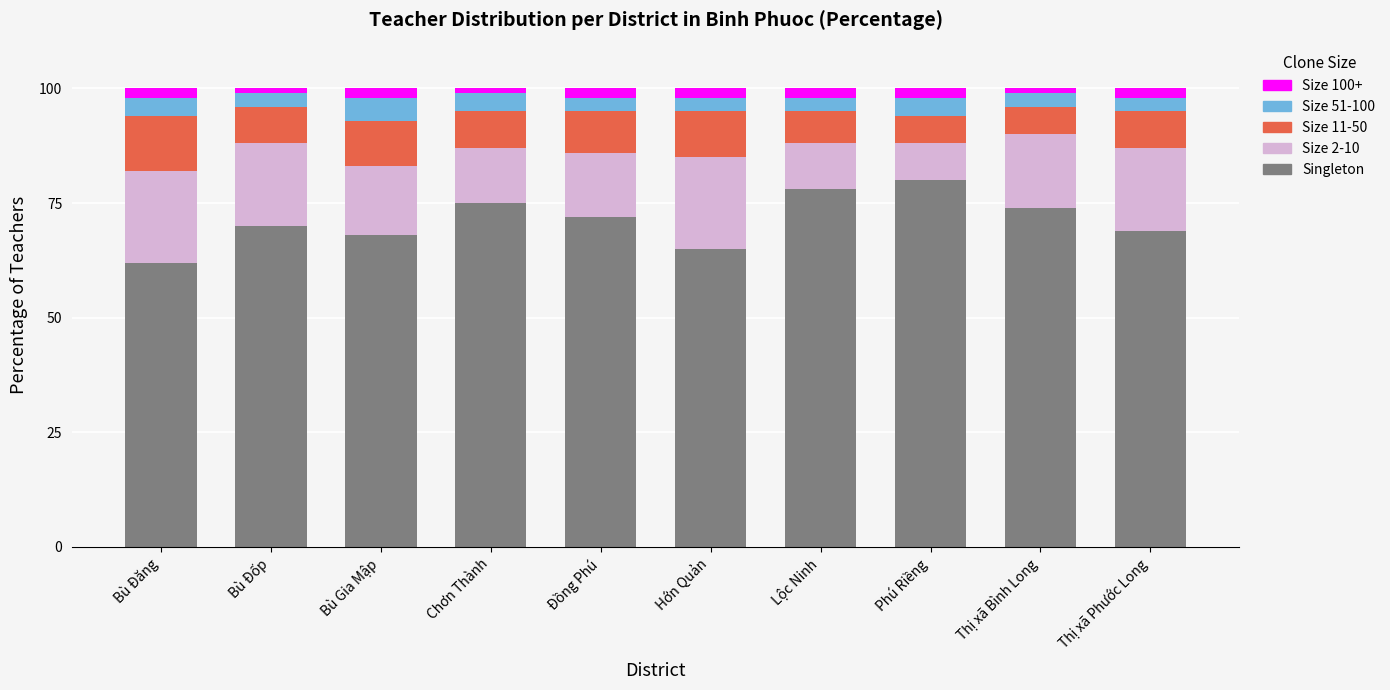

What is the difference between the second highest and second lowest values in the Singleton series?

13